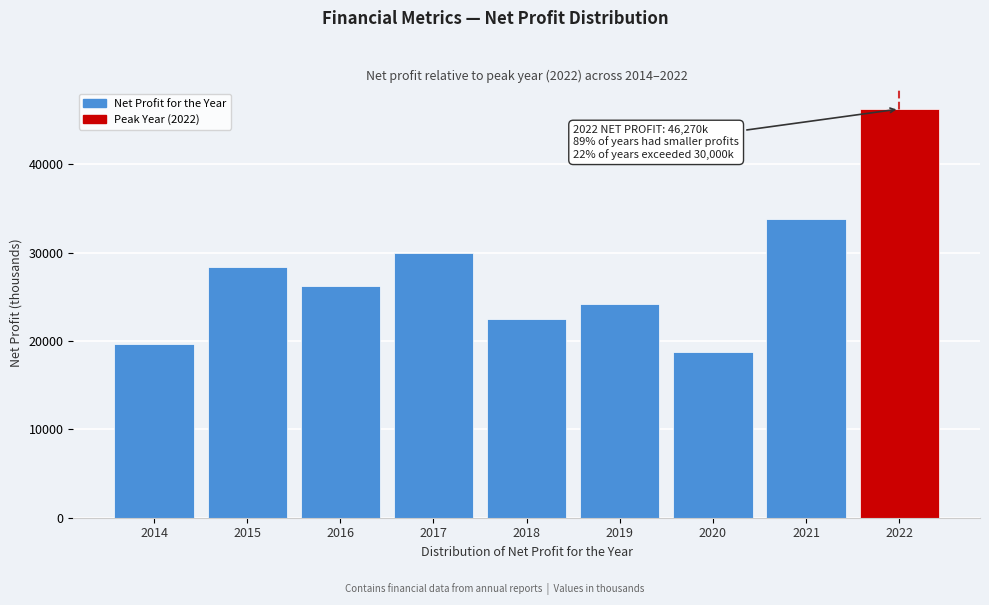

Reading left to right, extract all data points from this chart.

2014=19643	2015=28406	2016=26253	2017=29993	2018=22459	2019=24208	2020=18711	2021=33856	2022=46270